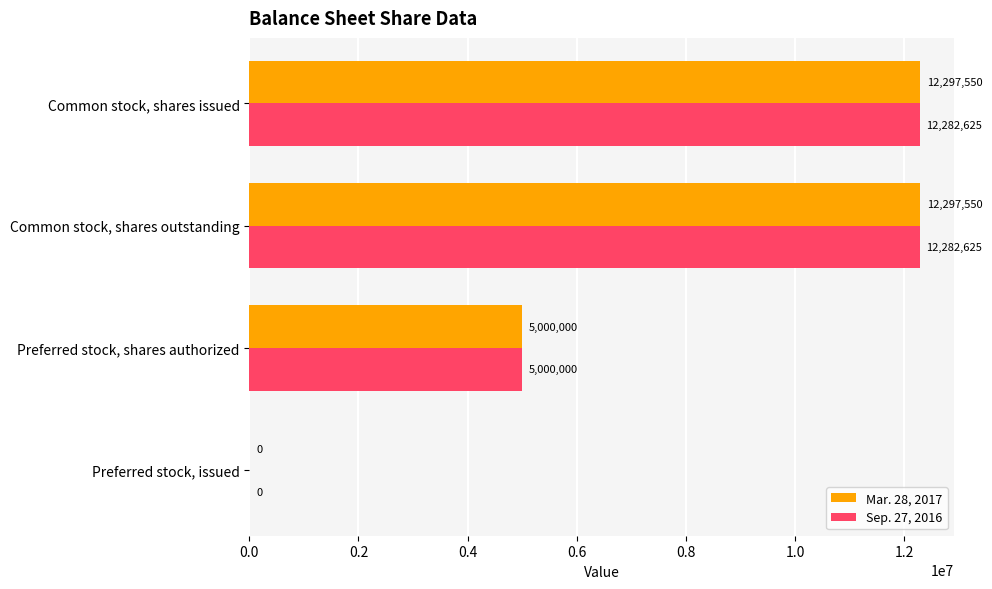

Is the value of Mar. 28, 2017 at Preferred stock, issued greater than the value of Sep. 27, 2016 at Common stock, shares issued?

No